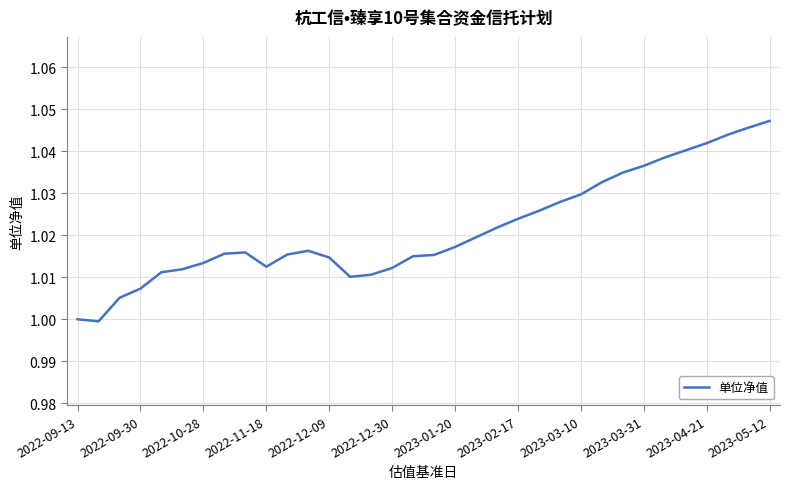

Is this an area chart (filled region under the line)?

No